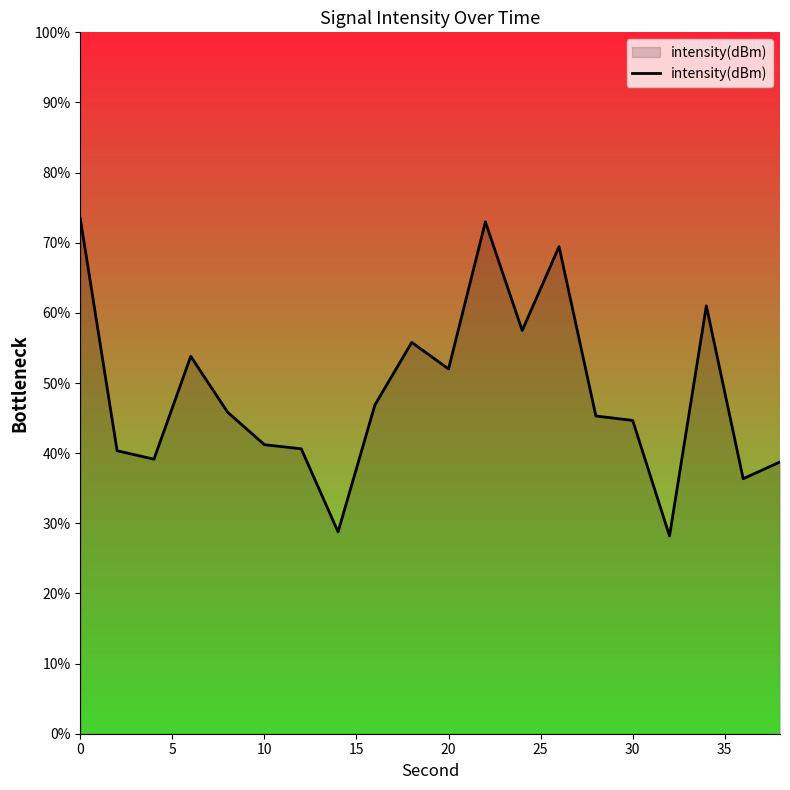

True or false: the data has more than 1 interior local peaks.

True